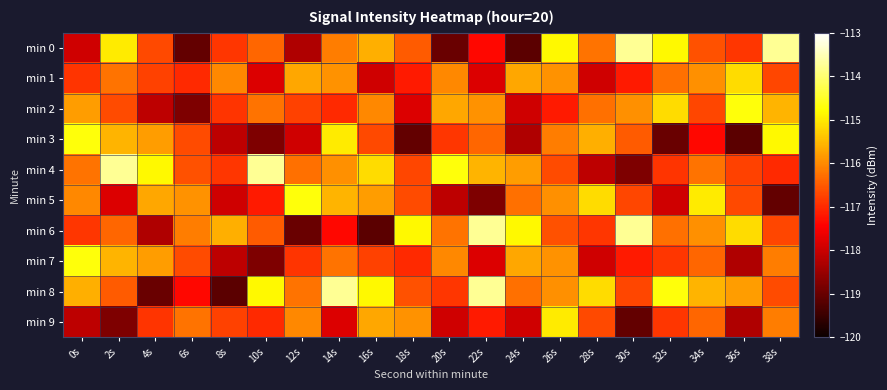

At which category is the sum across all series the highest?

26s